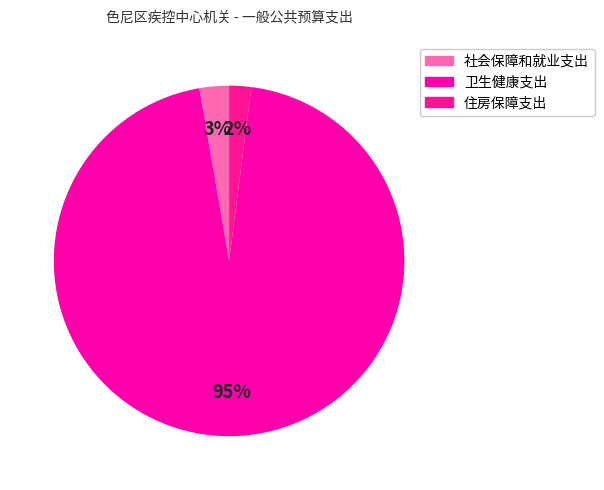

Which category has the smallest portion of the pie?

住房保障支出